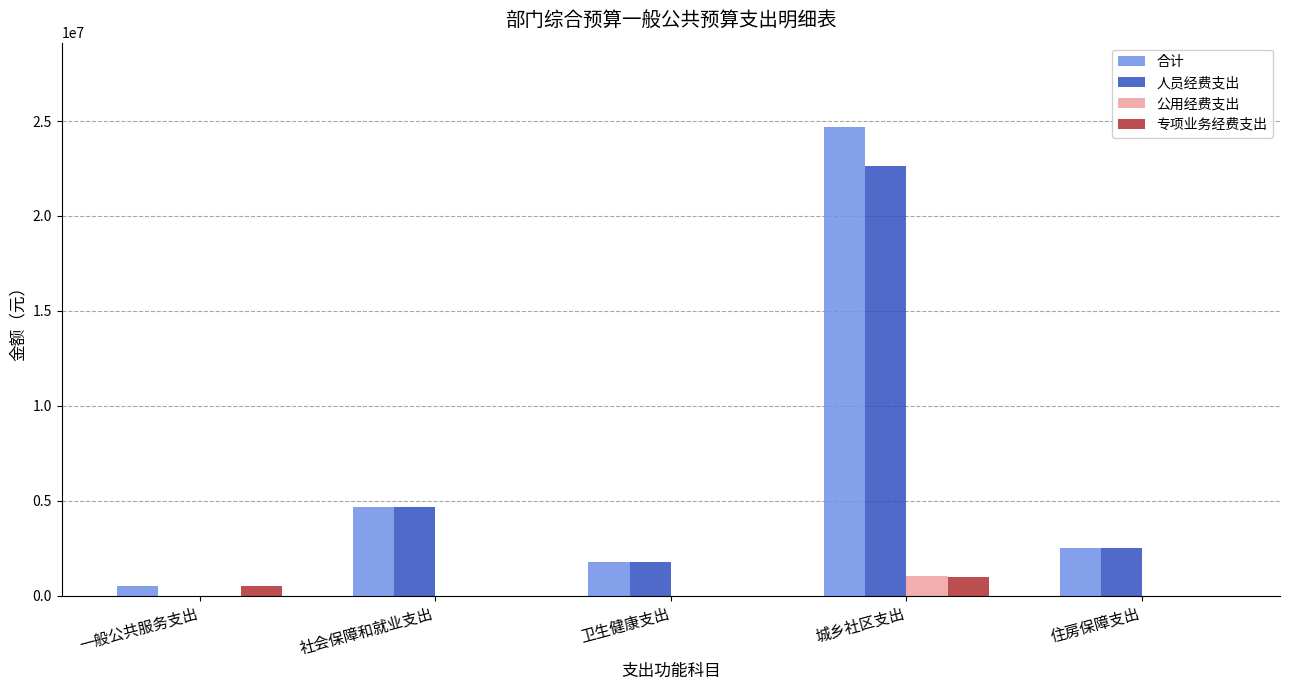

The value of 人员经费支出 at 社会保障和就业支出 is 4678848. True or false?

True